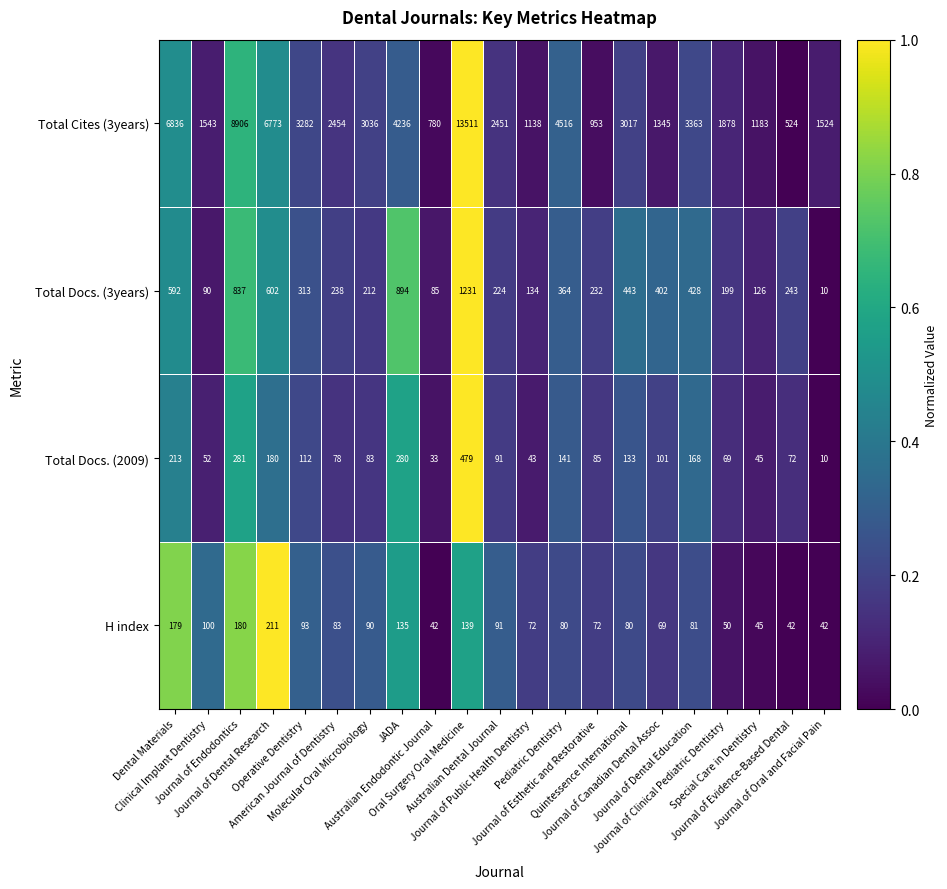

Rank the series by their maximum value, from lowest to highest.

H index, Total Docs. (2009), Total Docs. (3years), Total Cites (3years)